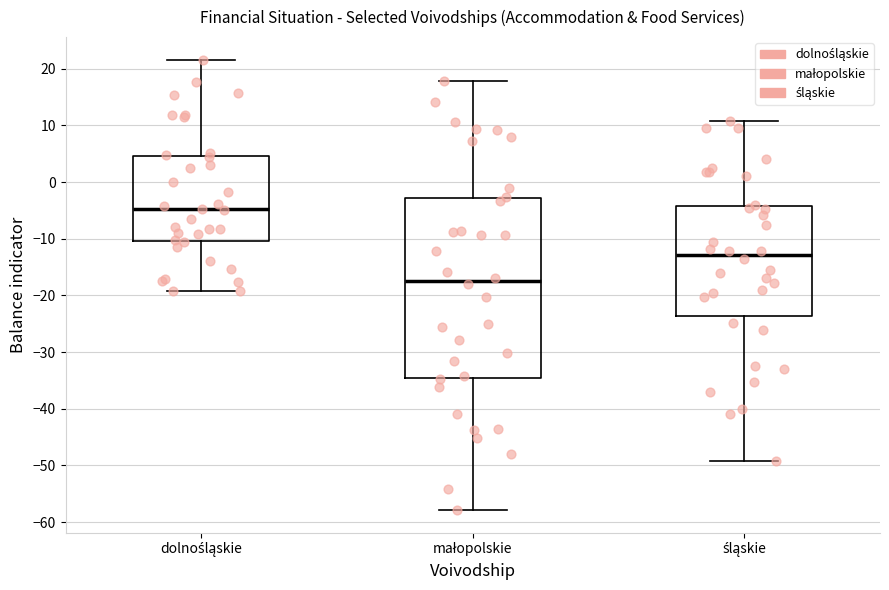

Reading left to right, read every box against the y-axis: the position of its median line, the range the box covers, and the ends of its whiskers. The values are not printed on the chart, so give them approximately, as read against the axis.

dolnośląskie: median -5, box -10 to 5, whiskers -19 to 22
małopolskie: median -17, box -35 to -3, whiskers -58 to 18
śląskie: median -13, box -24 to -4, whiskers -49 to 11